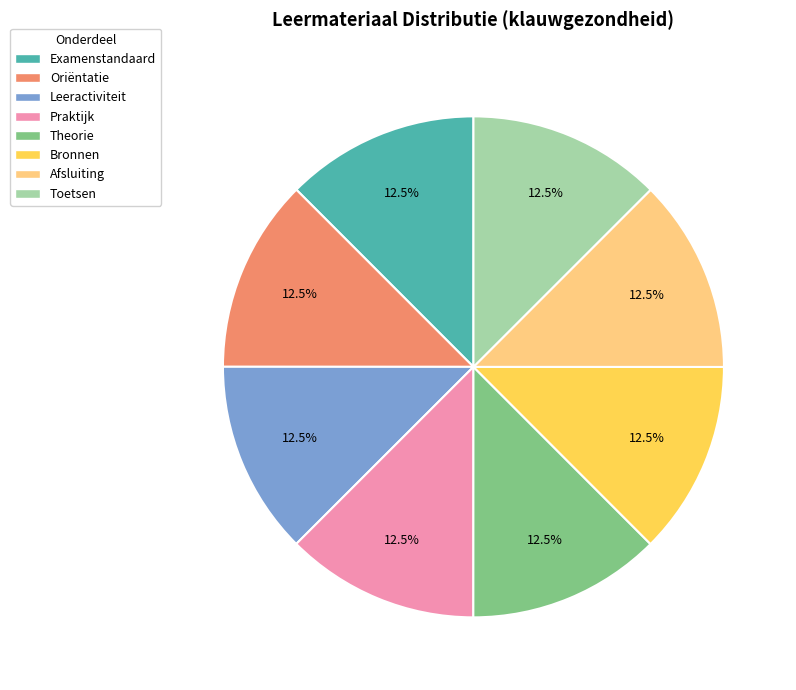

Count the number of slices in the pie.

8